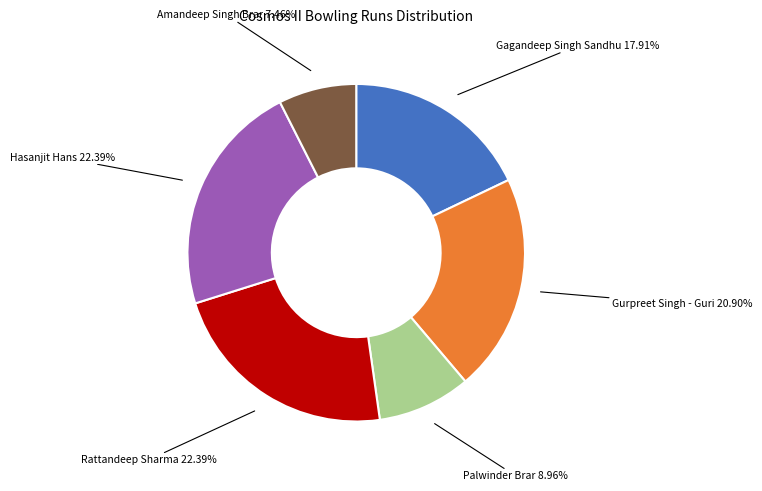

Is there any slice that represents more than half of the pie?

No